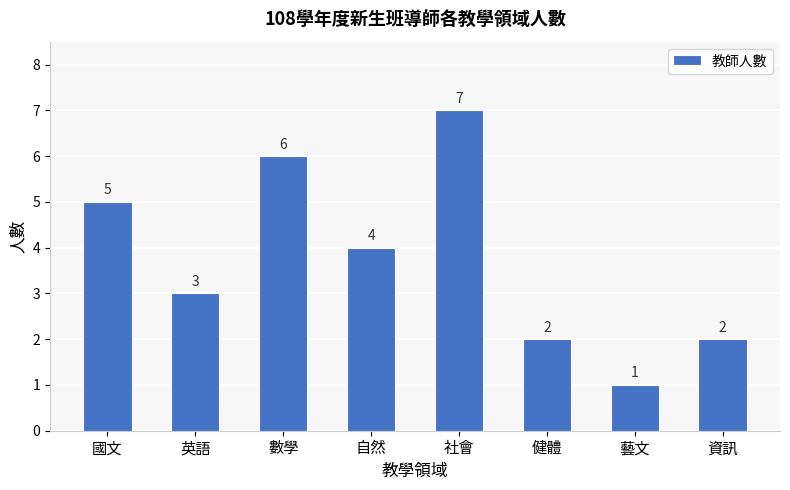

Count the values in the range 2 to 6.

6